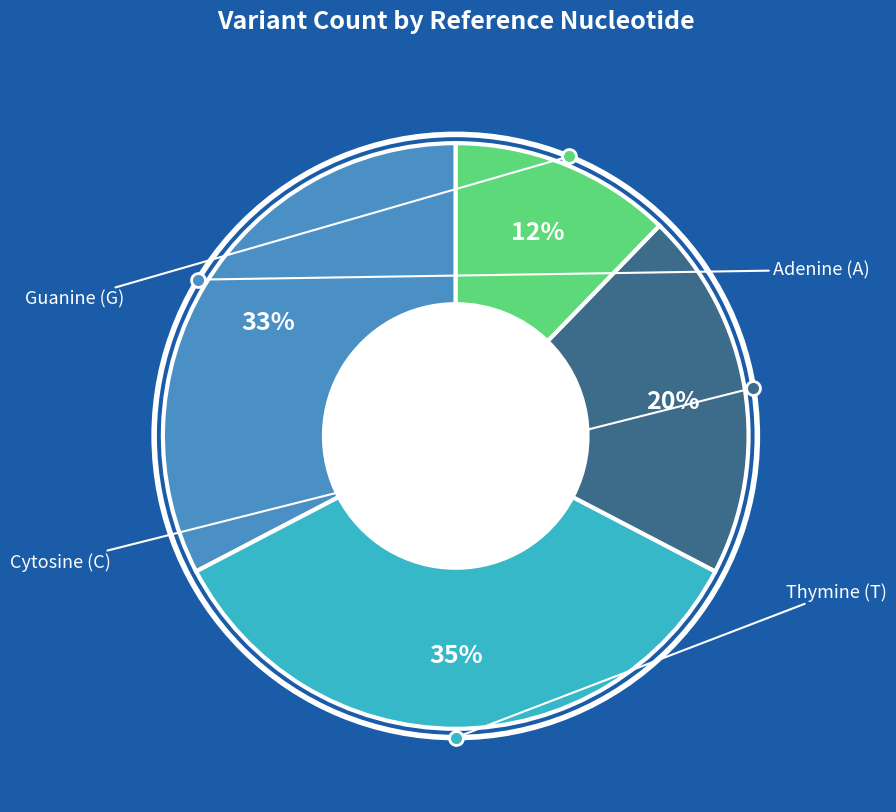

Is there a majority slice in this chart?

No